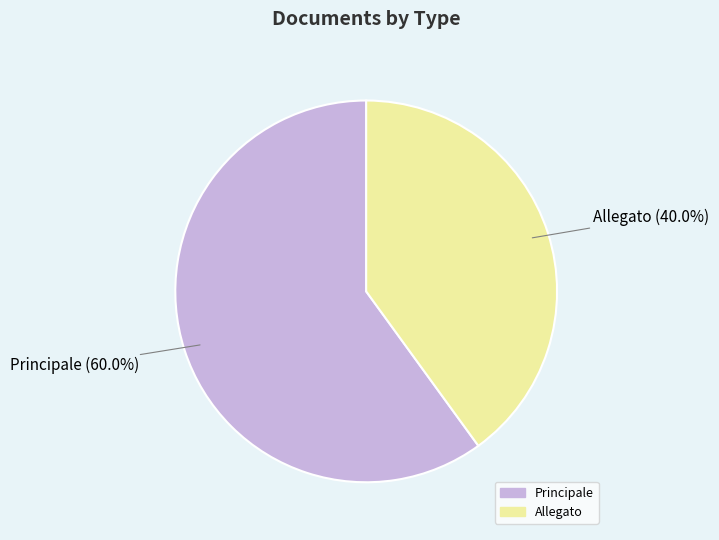

How many segments does this pie chart have?

2